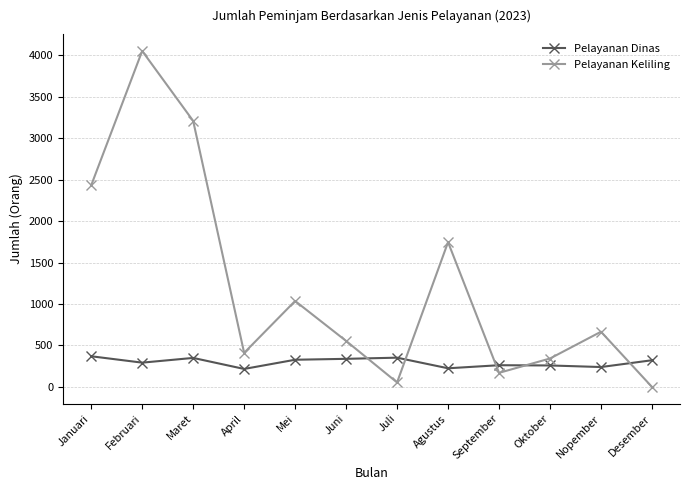

Which series has the widest spread of values?

Pelayanan Keliling